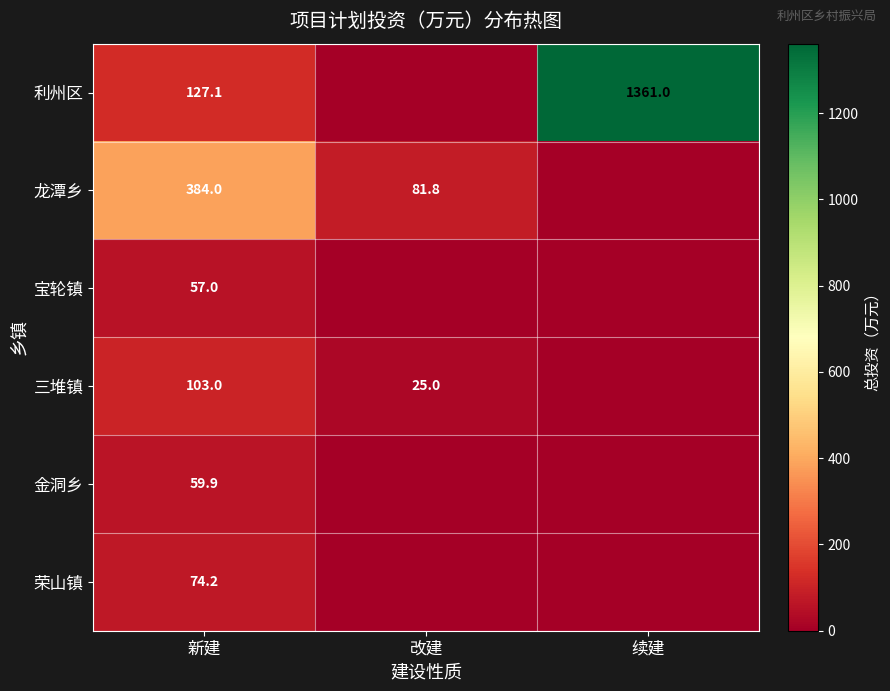

What is the total value across all series at 新建?

805.2